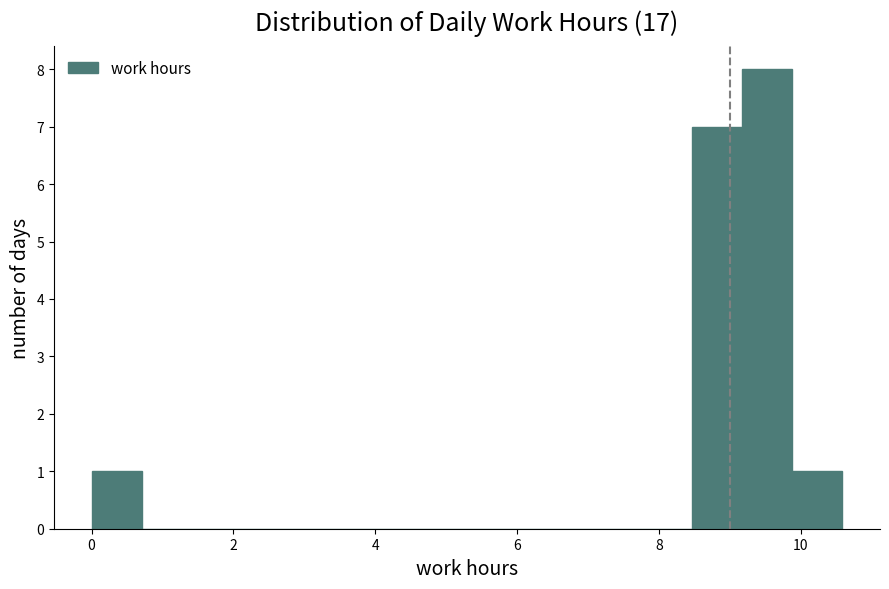

Around what value on the x-axis is the tallest bar? Give the approximate position of its centre, as read against the axis.

9.6